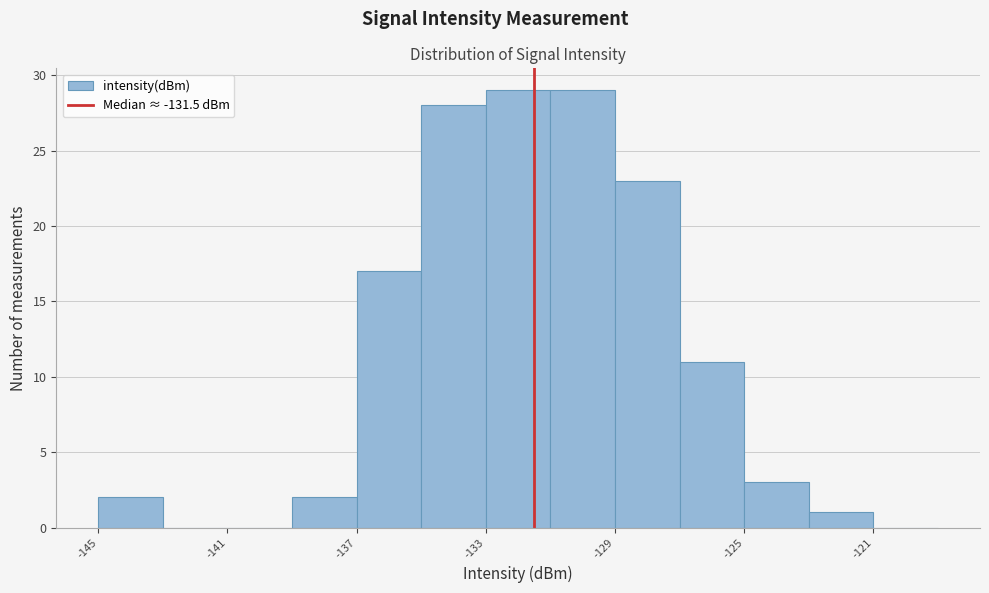

Reading left to right, list every bar in this chart as the range it spans on the x-axis followed by its height. The values are not printed on the chart, so give them approximately, as read against the axis.

-145 to -143: 2
-143 to -141: 0
-141 to -139: 0
-139 to -137: 2
-137 to -135: 17
-135 to -133: 28
-133 to -131: 29
-131 to -129: 29
-129 to -127: 23
-127 to -125: 11
-125 to -123: 3
-123 to -121: 1
-121 to -119: 0